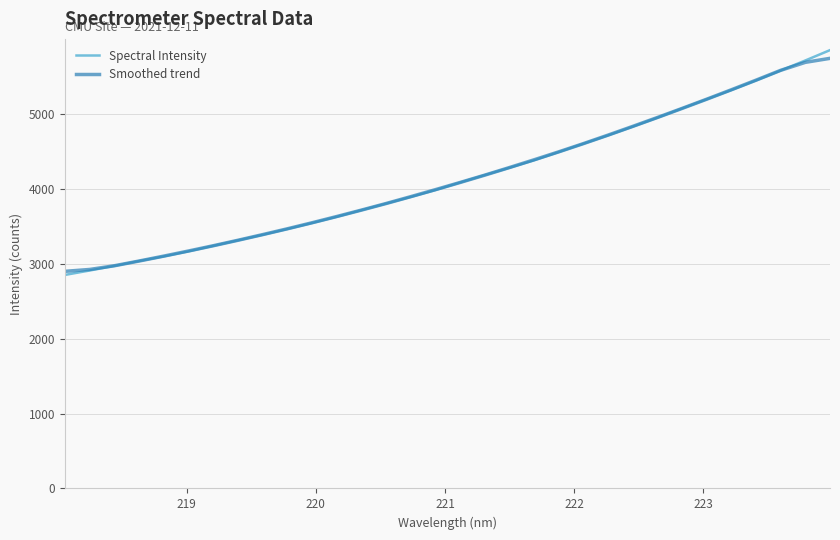

What is the lowest value of the Spectral Intensity series?

2849.6